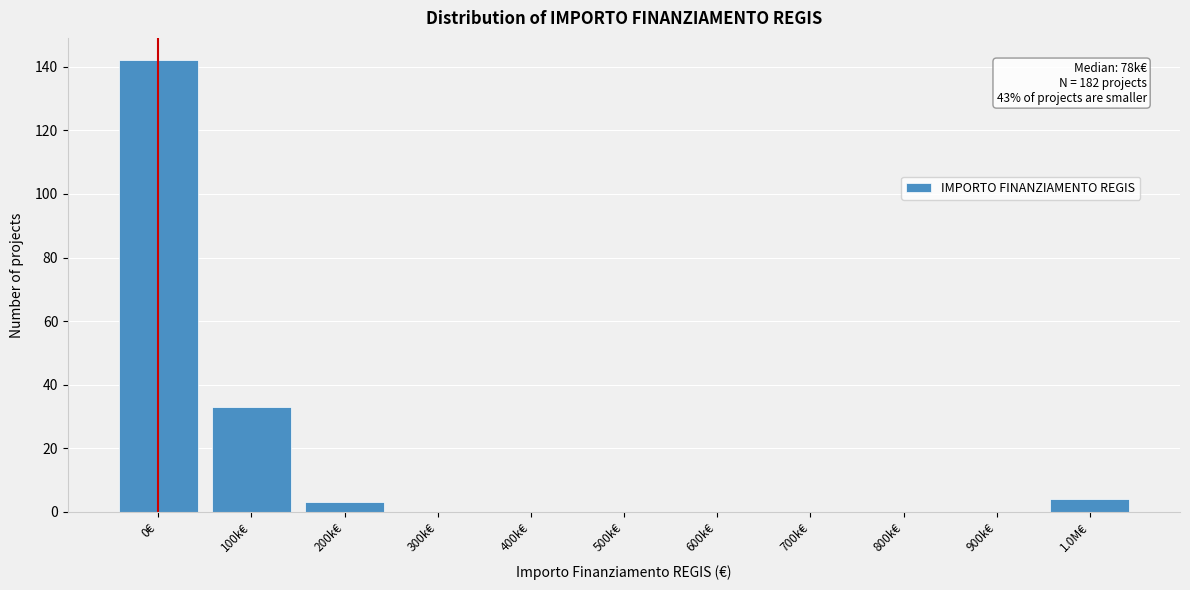

Reading right to left, list all the values displayed in this chart.

1.0M€=4	900k€=0	800k€=0	700k€=0	600k€=0	500k€=0	400k€=0	300k€=0	200k€=3	100k€=33	0€=142